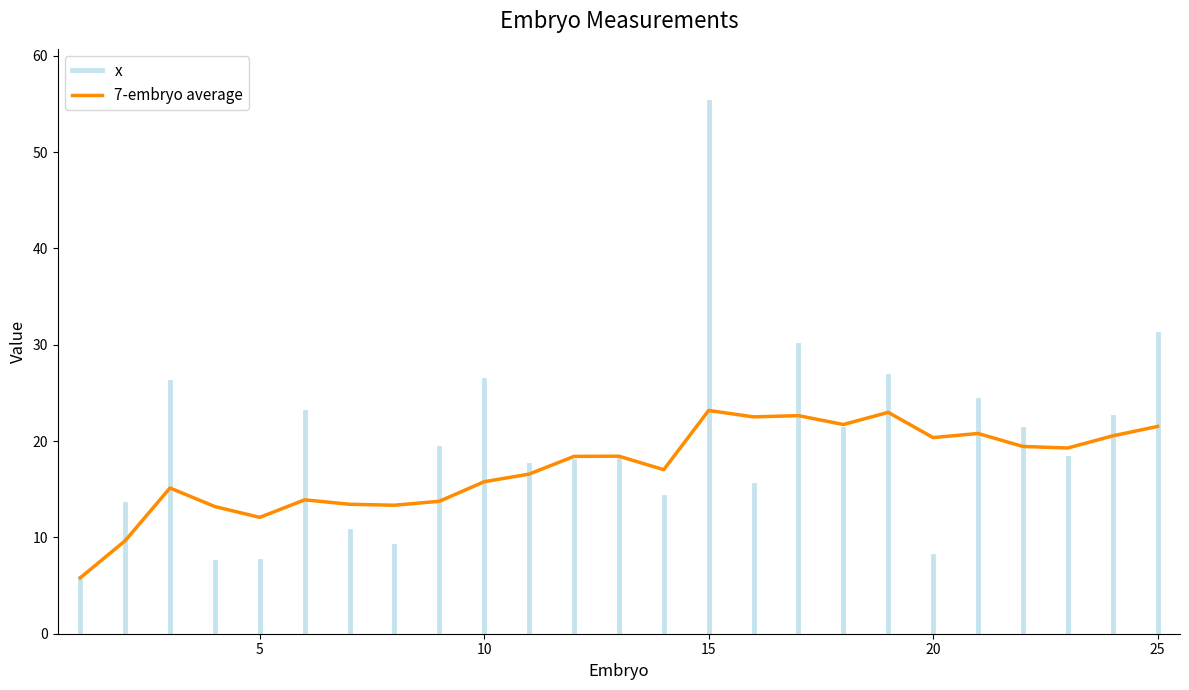

What is the minimum value shown in the chart?

5.8